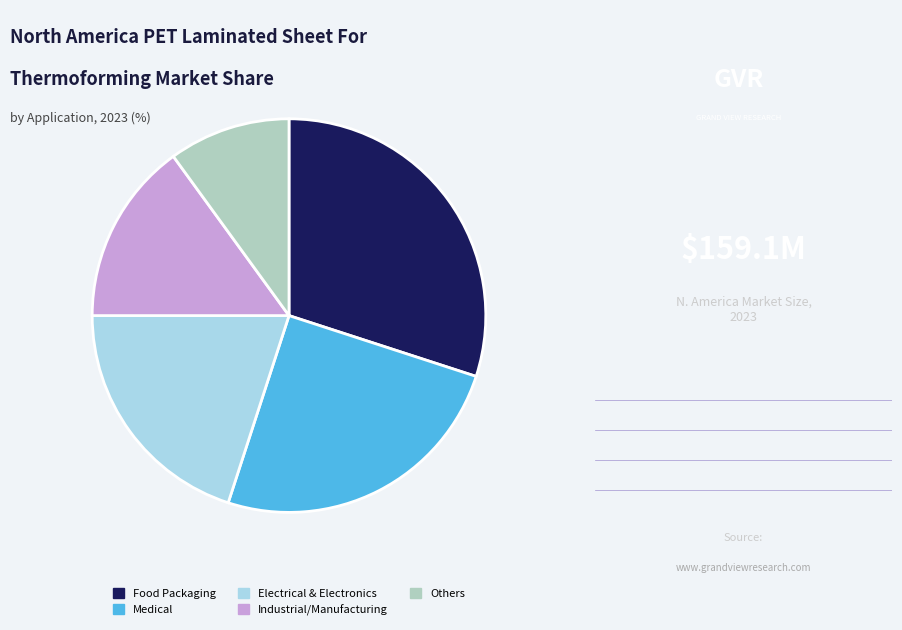

Is there a majority slice in this chart?

No